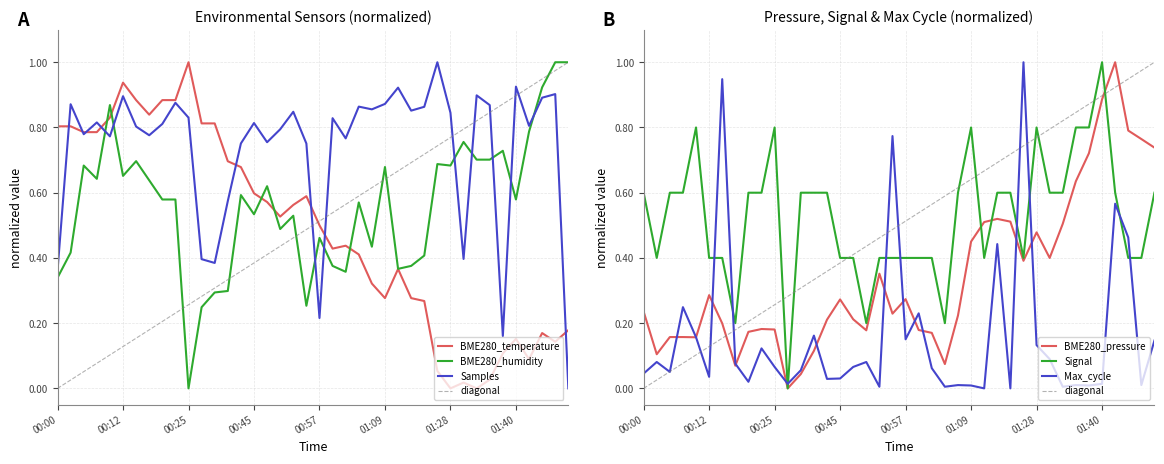

At which category does the chart reach its peak across all series?

00:25